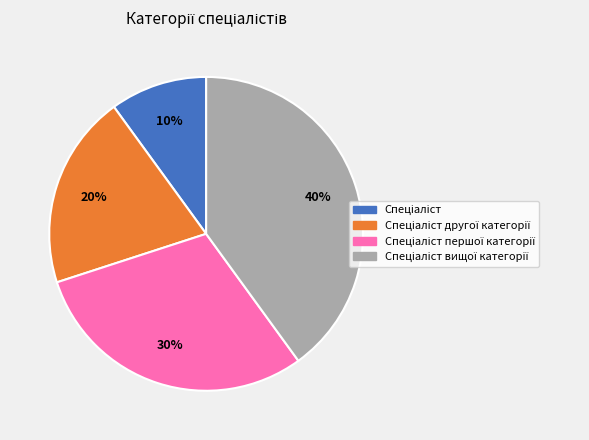

Does any single category account for the majority?

No